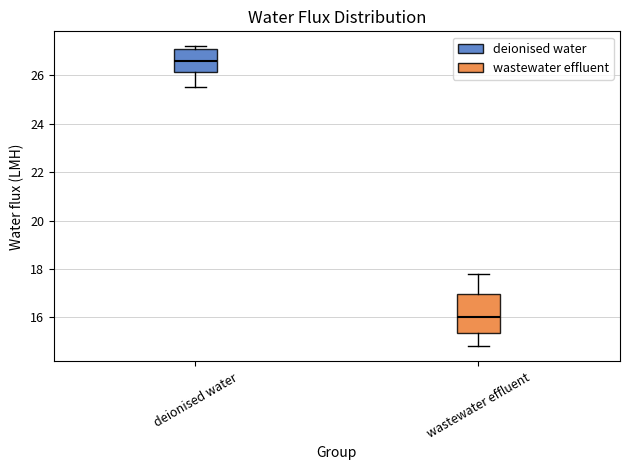

Which box is the tallest, from its lower edge to its upper edge?

wastewater effluent